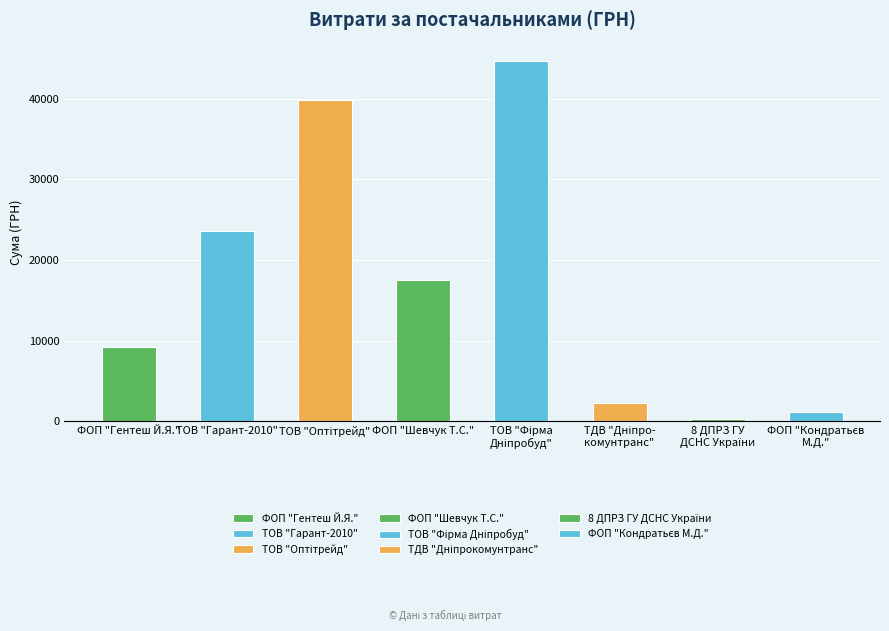

What is the difference between the values at ТОВ "Гарант-2010" and ФОП "Гентеш Й.Я."?

14442.0